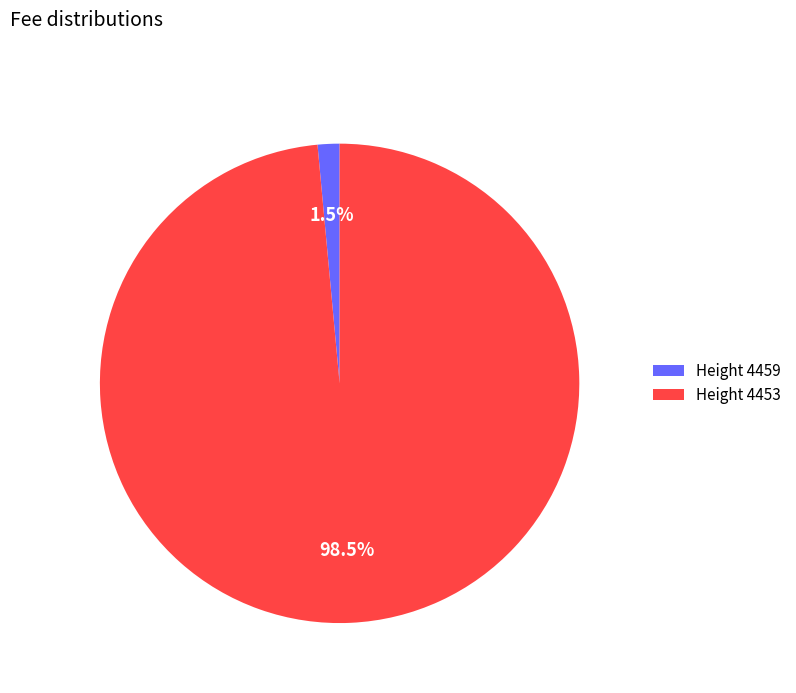

Is there a majority slice in this chart?

Yes